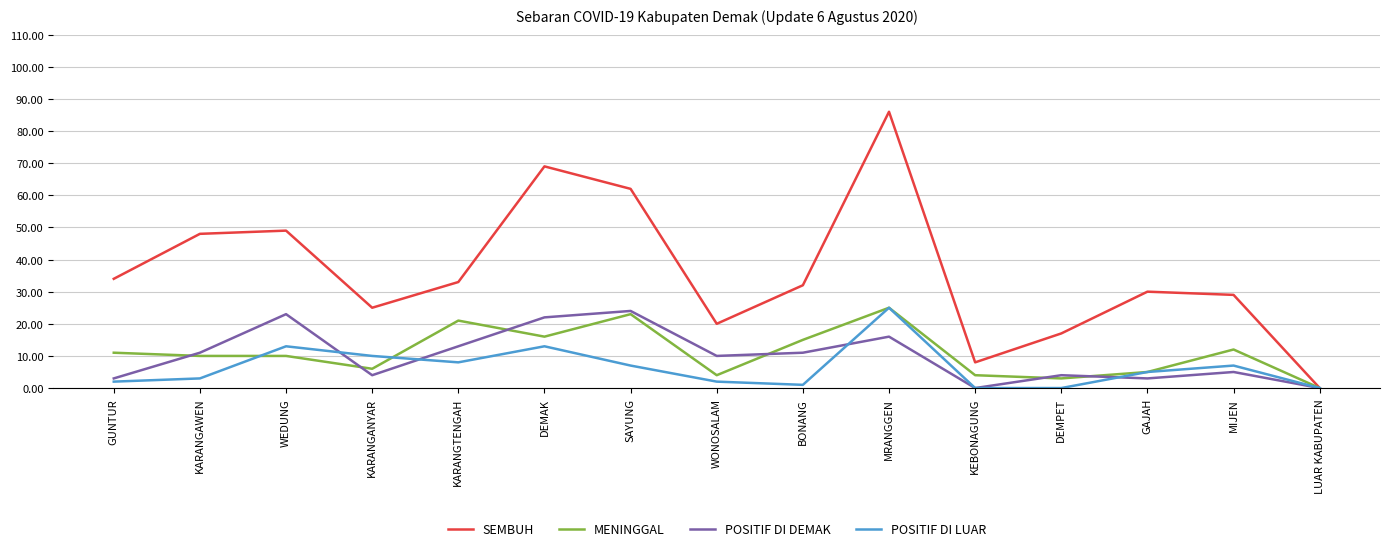

What is the difference between the highest and lowest values at KARANGTENGAH?

25